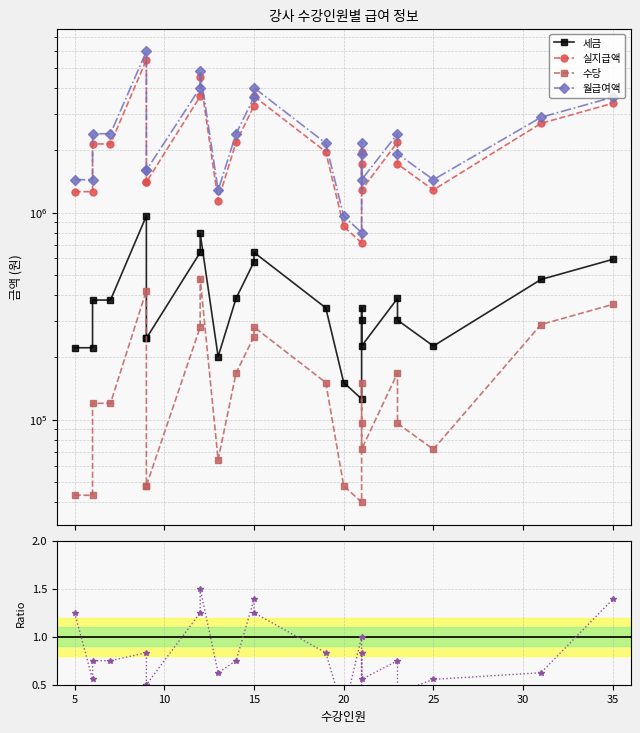

The 세금 series shows 345662.7 at 9. True or false?

False